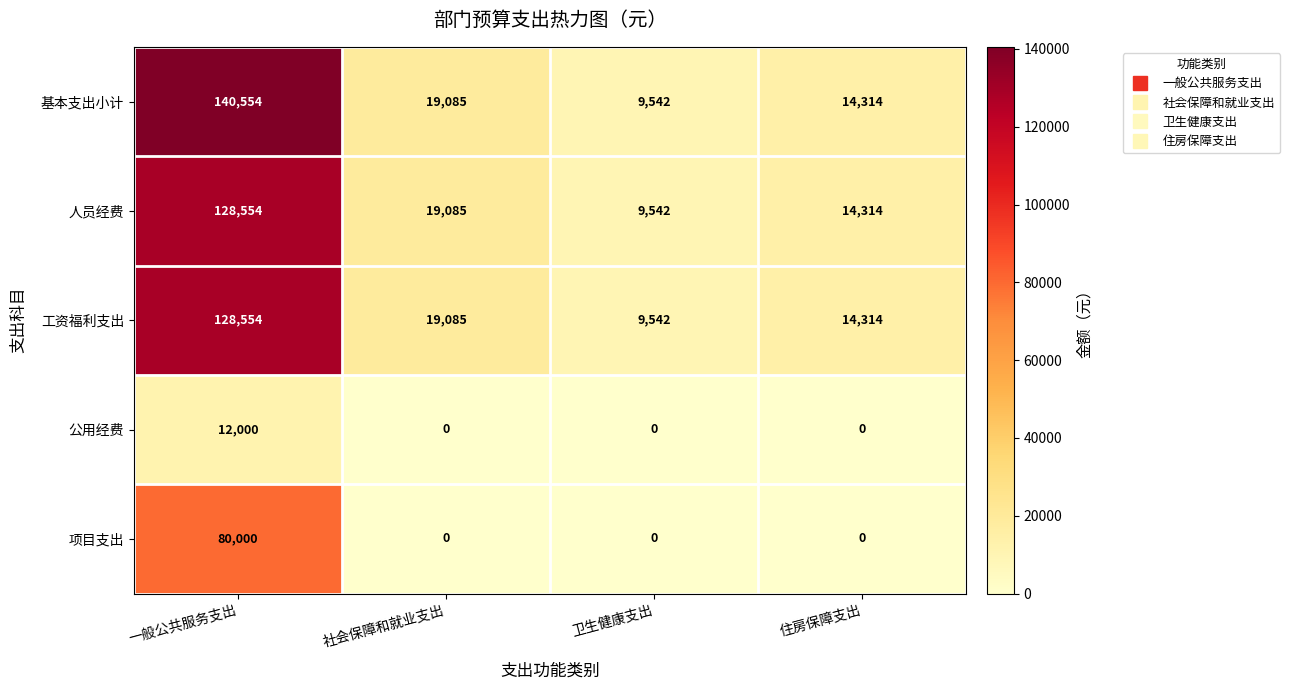

Which series has the largest total across all categories?

基本支出小计